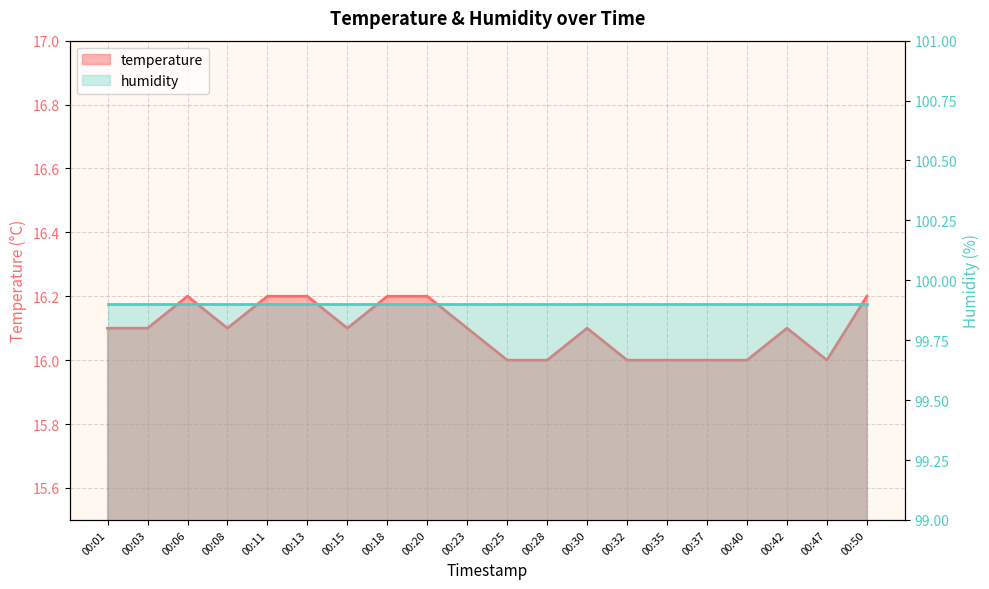

What is the change in value from 00:08 to 00:37?

-0.1